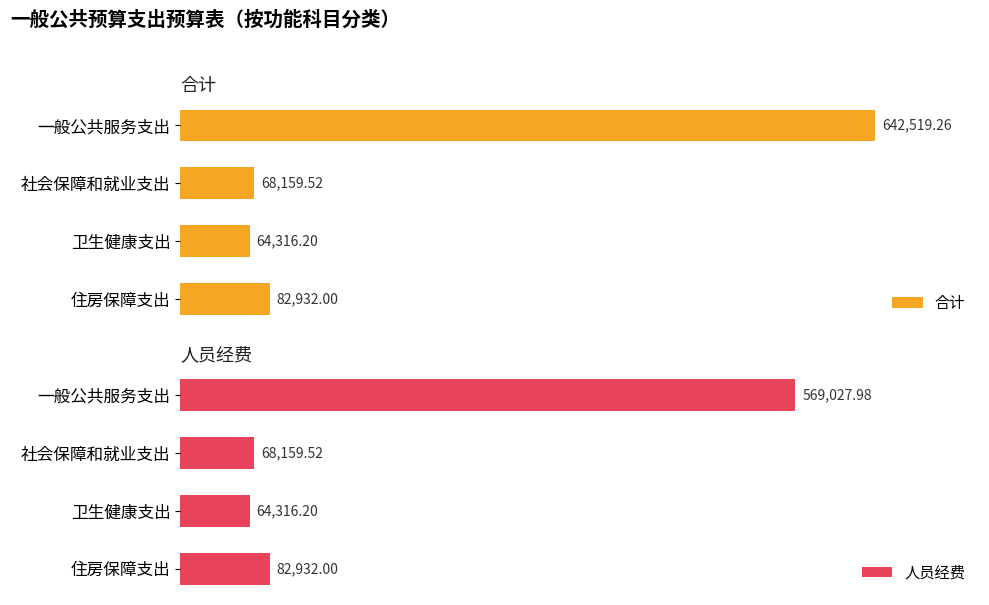

What is the value of the 合计 bar at the 2nd from the left?

68159.5